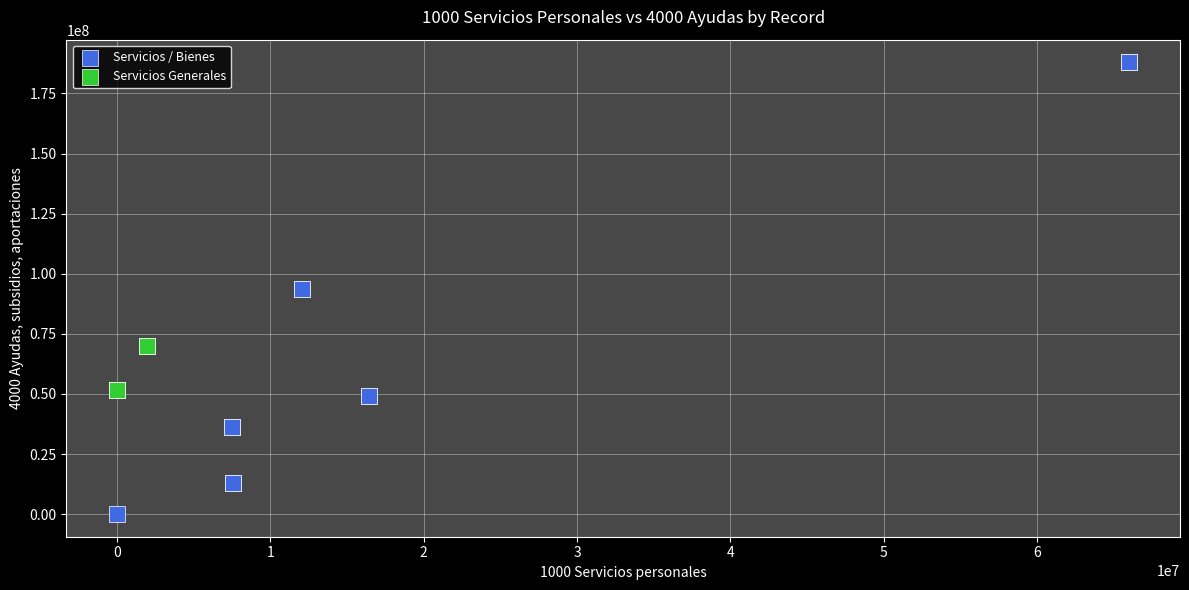

Which series contains the lowest Y value?

Servicios / Bienes